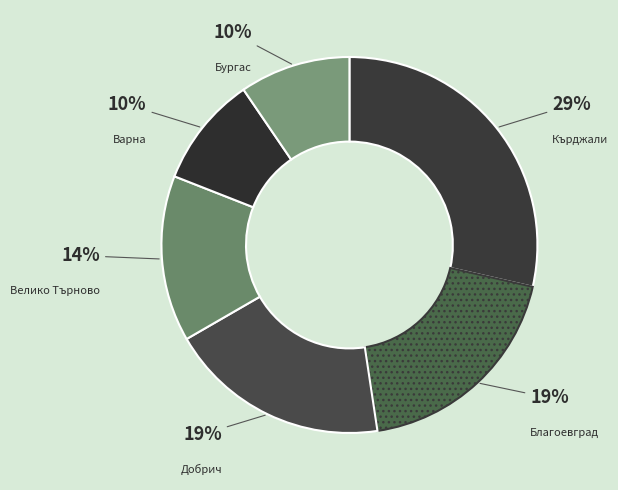

True or false: Благоевград accounts for 32% of the total.

False